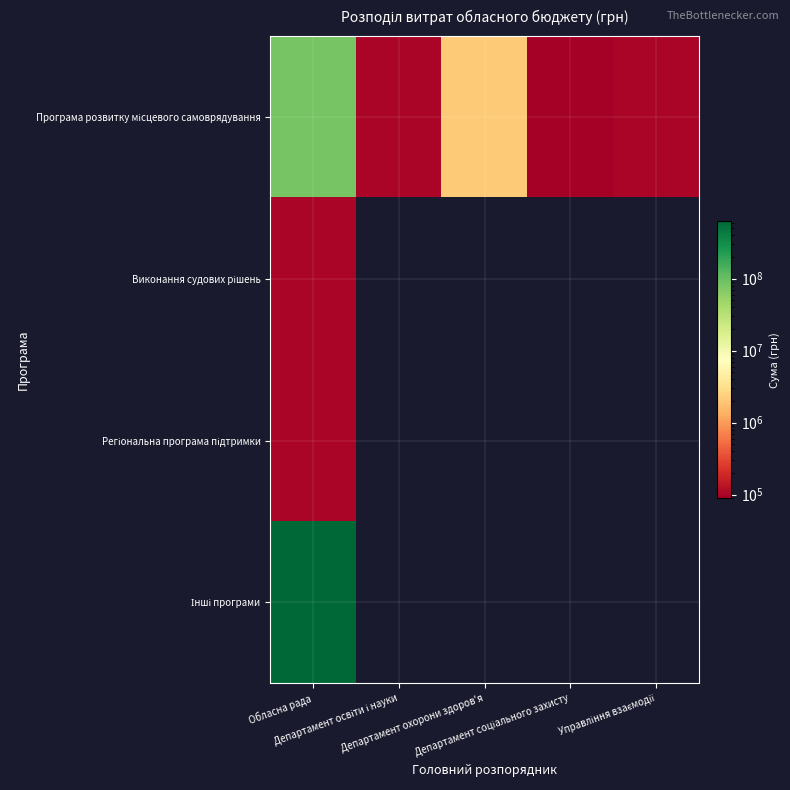

List the series in order of their peak value, highest first.

Інші програми, Програма розвитку місцевого самоврядування, Виконання судових рішень, Регіональна програма підтримки